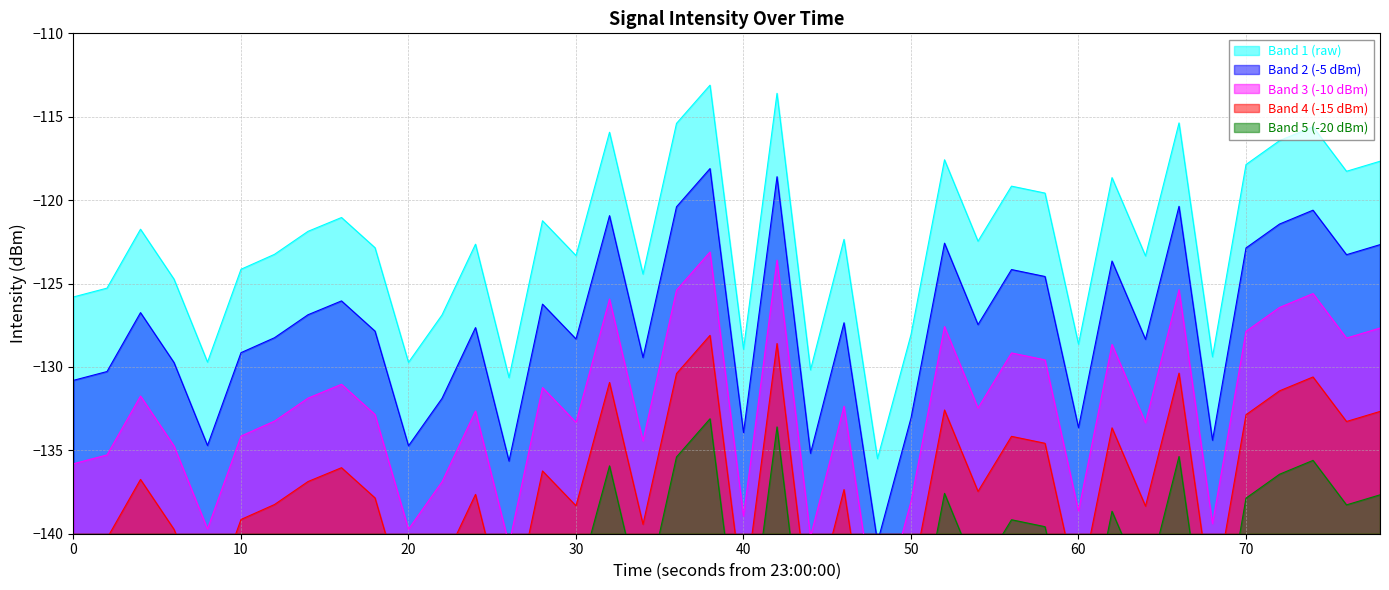

How many values are below -122?

22